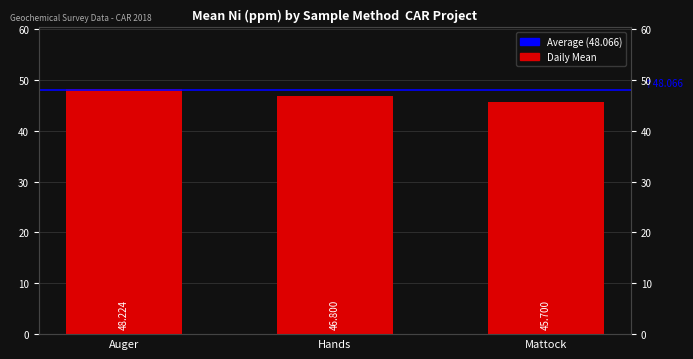

What is the sum of all values?

140.7